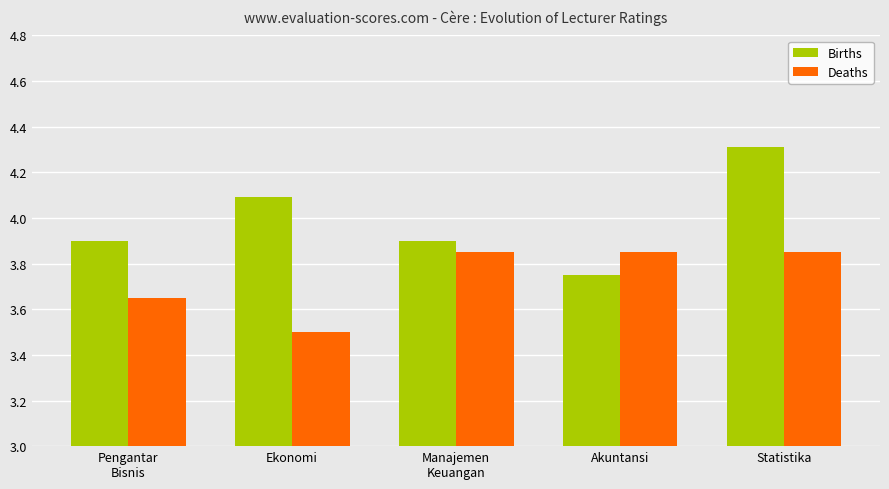

Is it true that Births equals 3.9 at Manajemen
Keuangan?

True